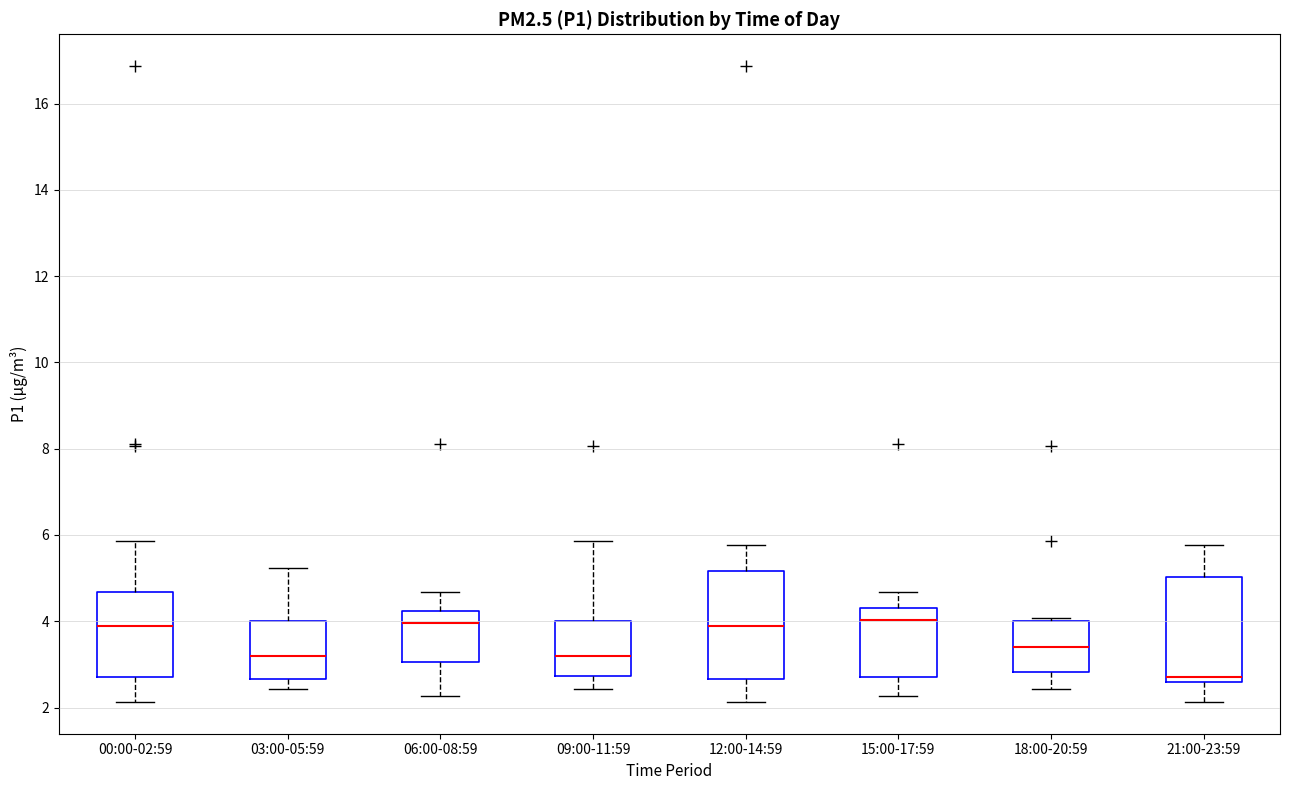

Reading left to right, read every box against the y-axis: the position of its median line, the range the box covers, and the ends of its whiskers. The values are not printed on the chart, so give them approximately, as read against the axis.

00:00-02:59: median 4.0, box 2.8 to 4.6, whiskers 2.2 to 5.8
03:00-05:59: median 3.2, box 2.6 to 4.0, whiskers 2.4 to 5.2
06:00-08:59: median 4.0, box 3.0 to 4.2, whiskers 2.2 to 4.6
09:00-11:59: median 3.2, box 2.8 to 4.0, whiskers 2.4 to 5.8
12:00-14:59: median 4.0, box 2.6 to 5.2, whiskers 2.2 to 5.8
15:00-17:59: median 4.0, box 2.8 to 4.4, whiskers 2.2 to 4.6
18:00-20:59: median 3.4, box 2.8 to 4.0, whiskers 2.4 to 4.0 (just above the box's upper edge)
21:00-23:59: median 2.8, box 2.6 to 5.0, whiskers 2.2 to 5.8